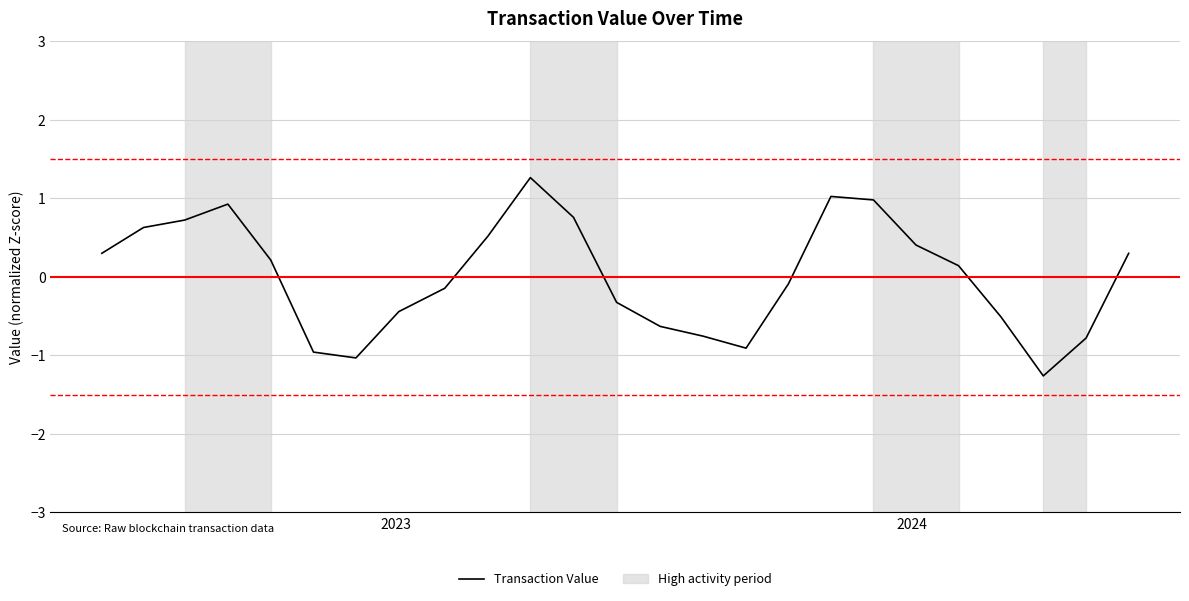

Reading left to right, transcribe all the data shown in this chart.

0.3	0.6	0.7	0.9	0.2	-1.0	-1.0	-0.4	-0.1	0.5	1.3	0.8	-0.3	-0.6	-0.8	-0.9	-0.1	1.0	1.0	0.4	0.1	-0.5	-1.3	-0.8	0.3